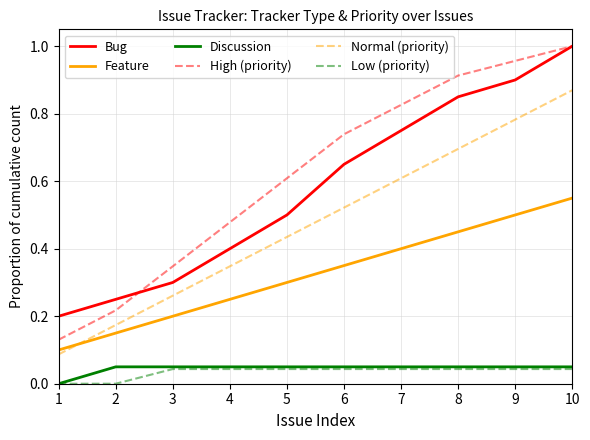

True or false: High (priority) and Low (priority) intersect in this chart.

False